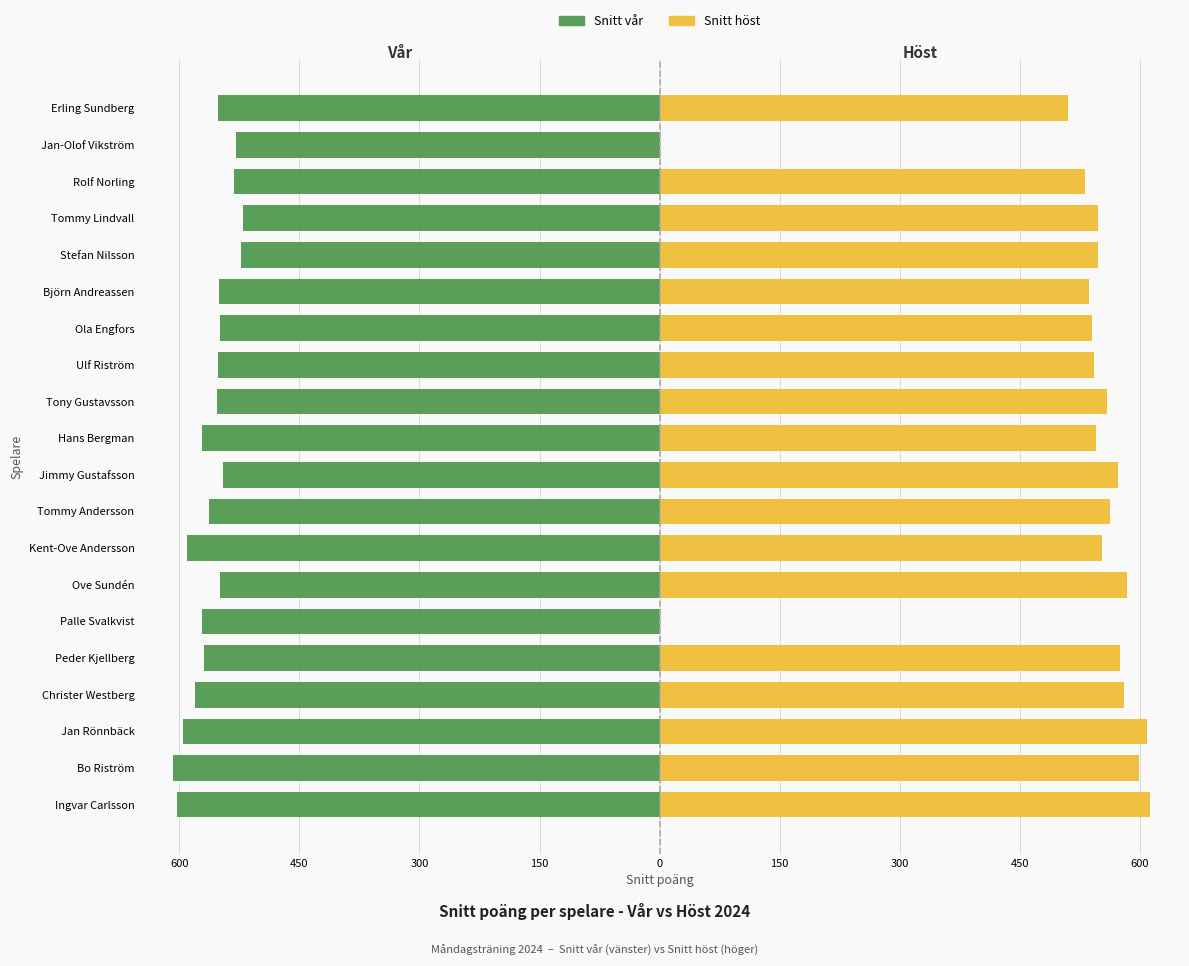

At how many categories does at least one series exceed -579?

20